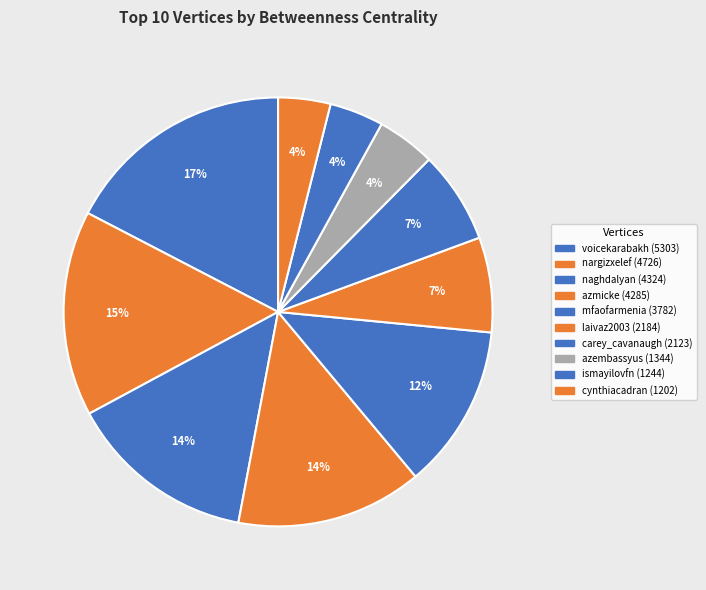

Approximately how many times larger is the value at laivaz2003 compared to voicekarabakh?

0.4